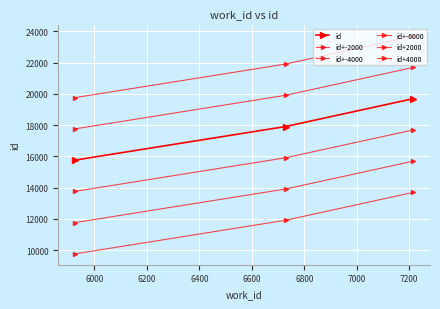

How many data points does each series have?

3